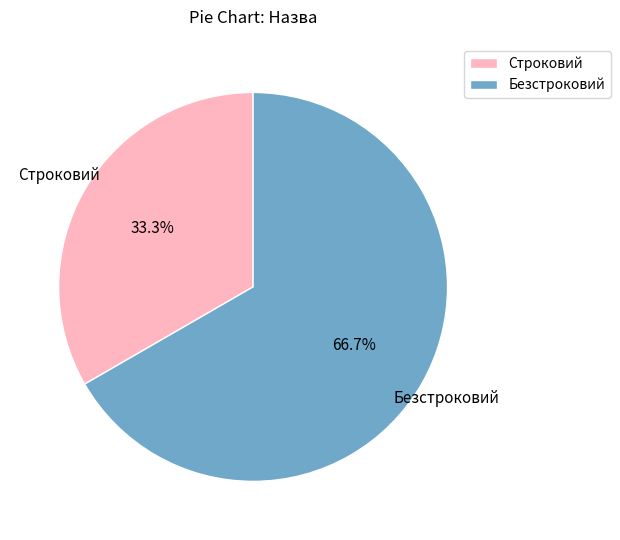

To the nearest percent, what is the combined percentage of Безстроковий and Строковий?

100%